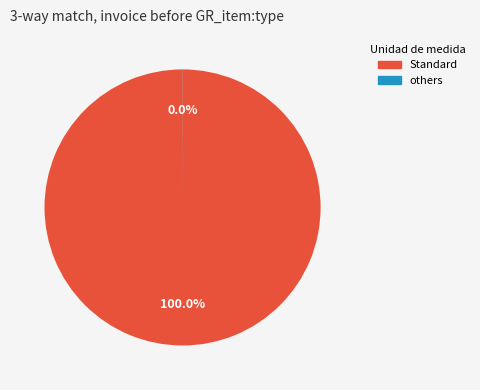

Does Standard account for over 50% of the chart?

Yes